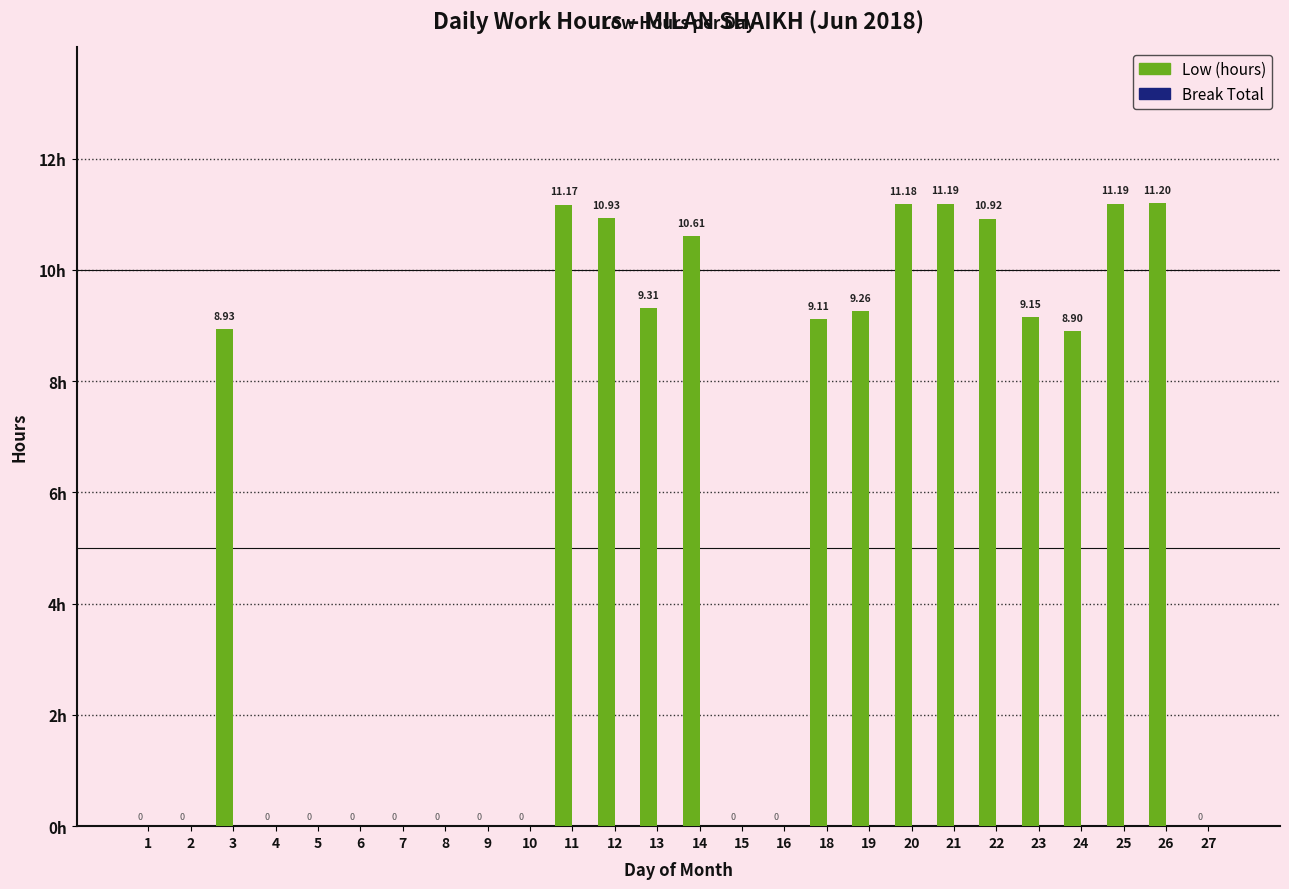

What is the sum of the values at 19 and 4?

9.3